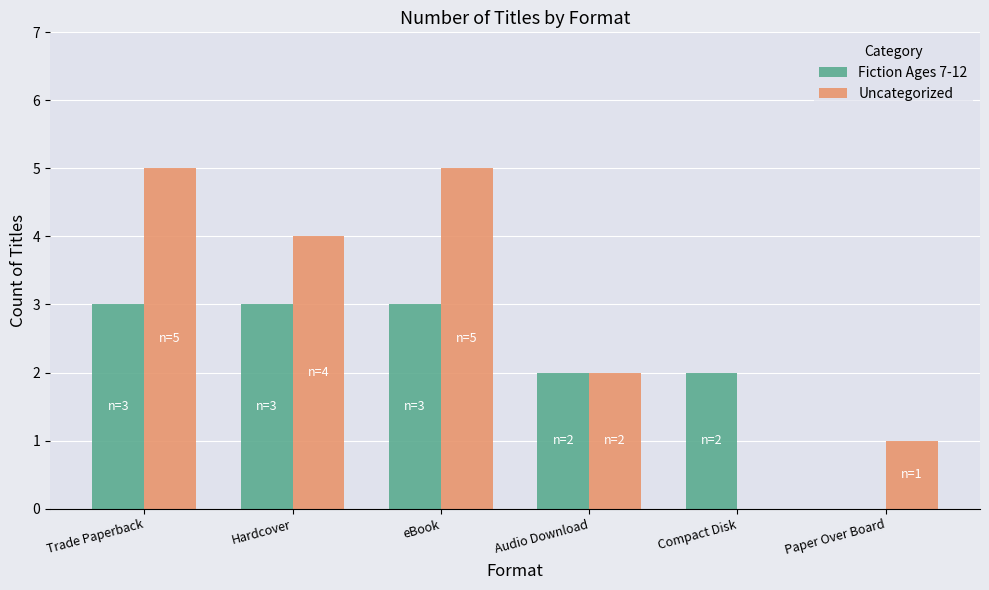

Read the Uncategorized value at Hardcover.

4